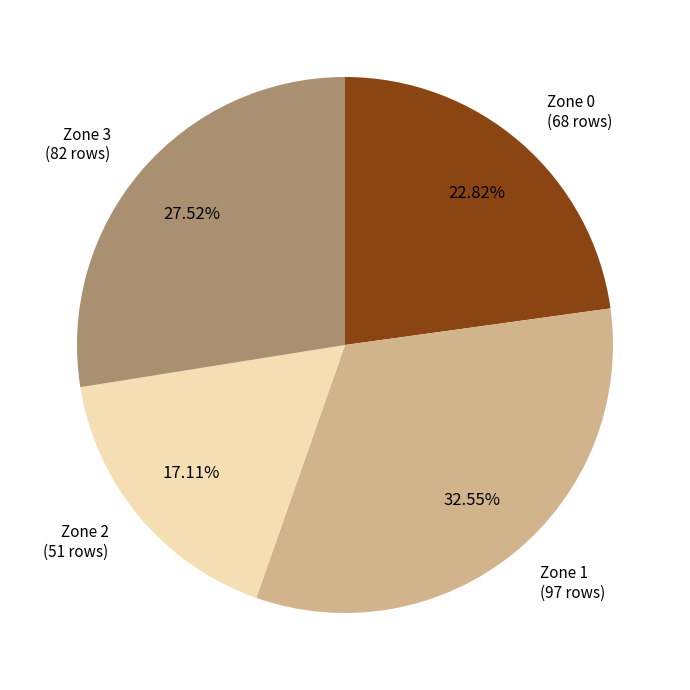

To the nearest percent, what is the combined percentage of Zone 1 and Zone 3?

60%